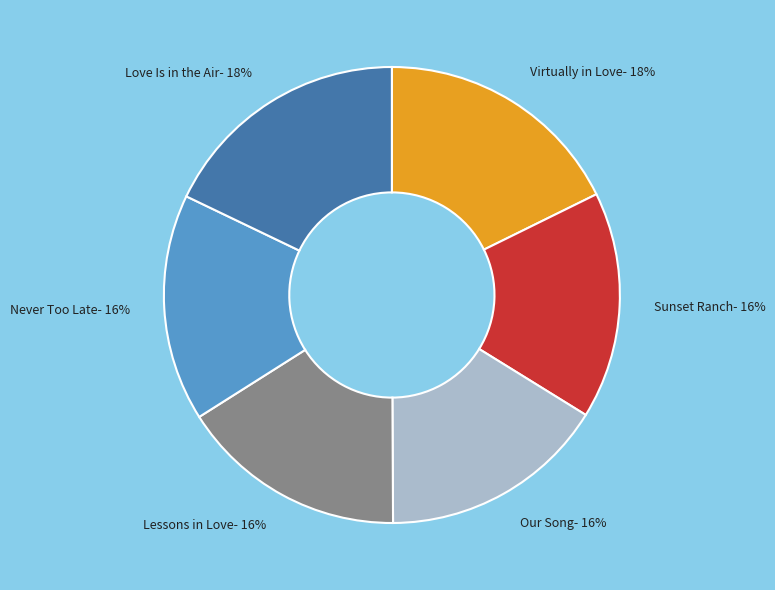

Is it true that Never Too Late is 16% of the pie?

True